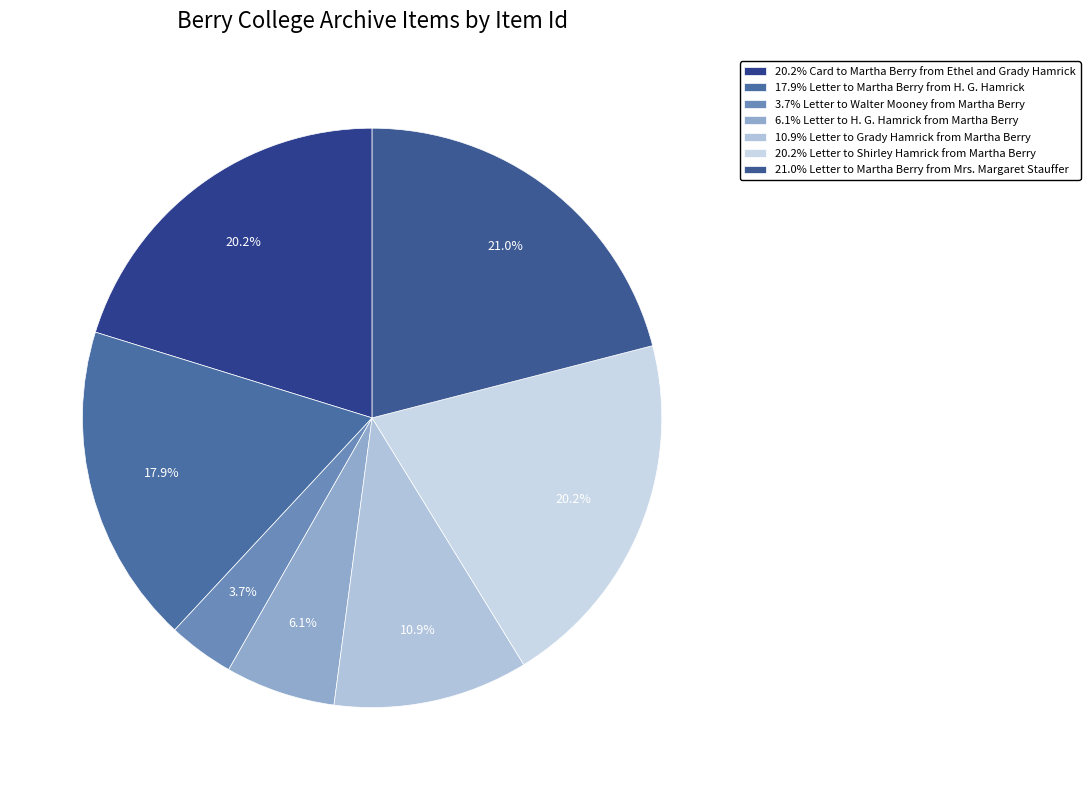

How many segments does this pie chart have?

7